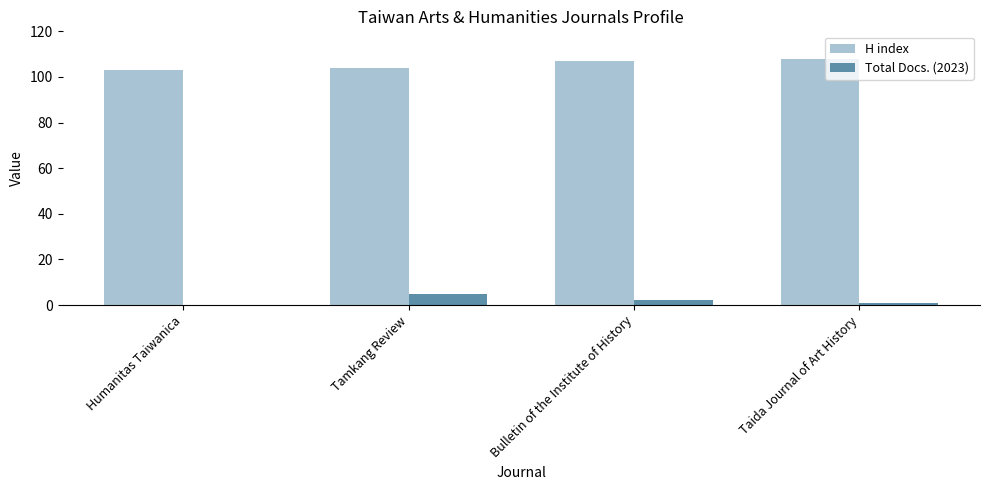

What is the highest value of the Total Docs. (2023) series?

5